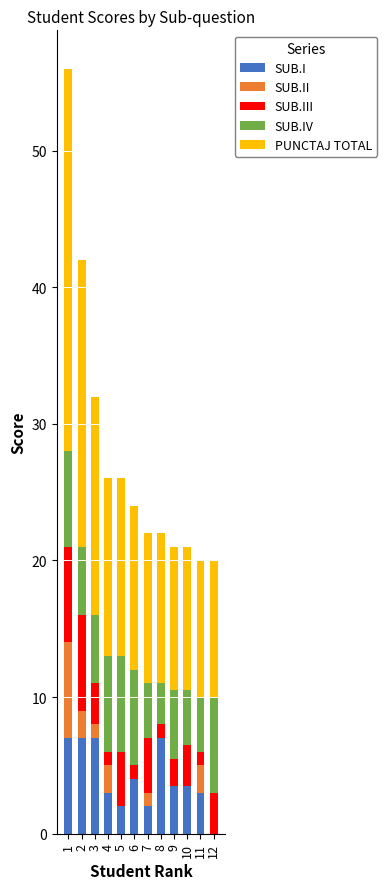

Is it true that SUB.I equals 6.1 at 6?

False